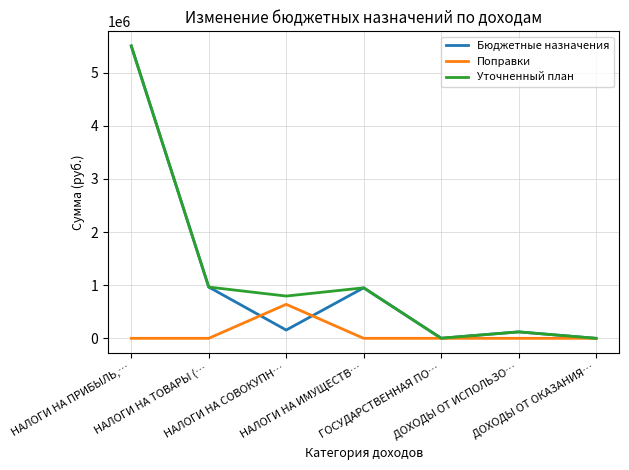

What is the difference between the maximum and minimum values in the Уточненный план series?

5500000